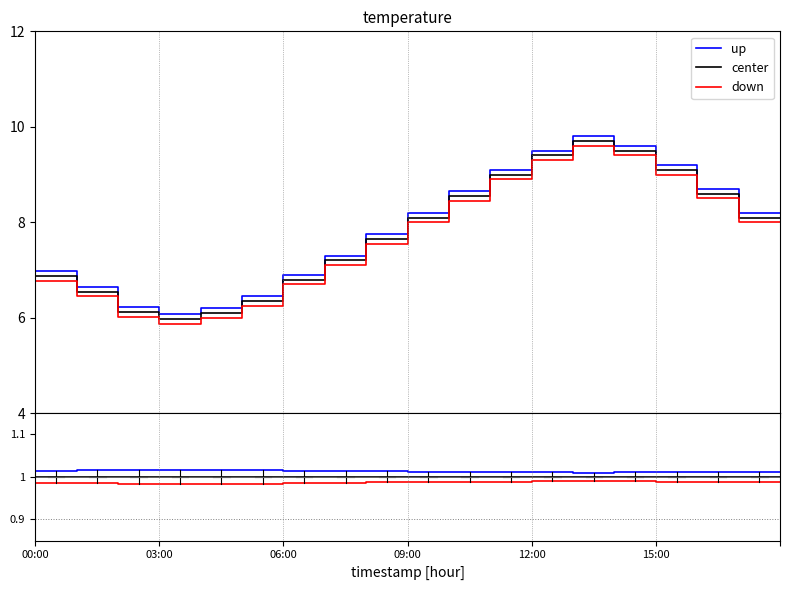

Rank the series by their average value, from lowest to highest.

down, center, up